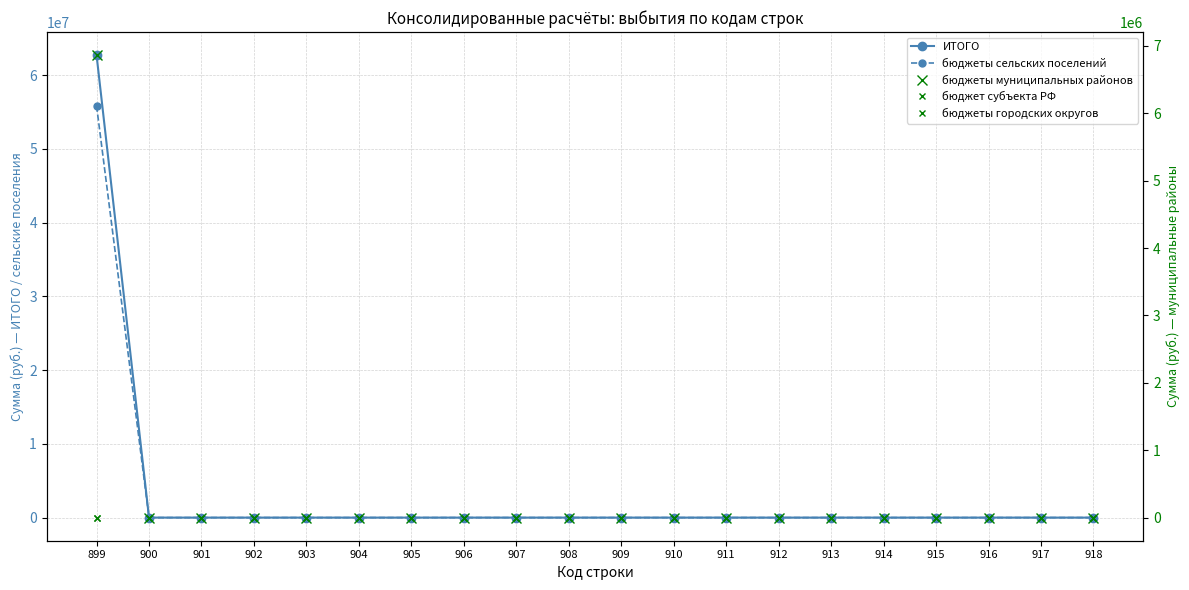

How many values in the бюджеты муниципальных районов series exceed 0?

1